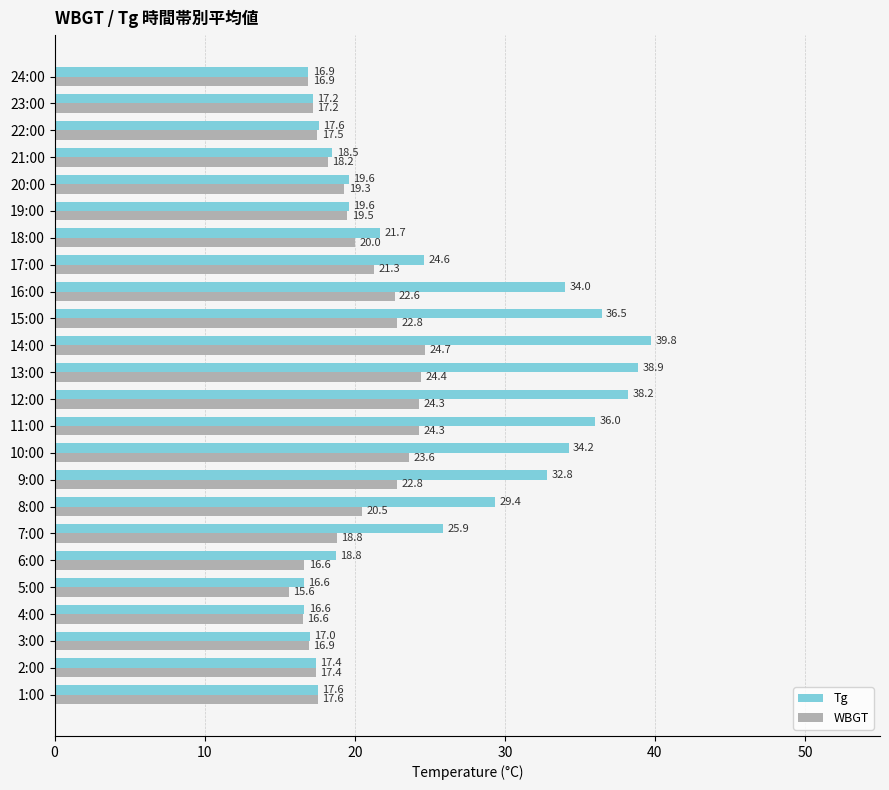

True or false: Tg has a value of 26.0 at 23:00.

False